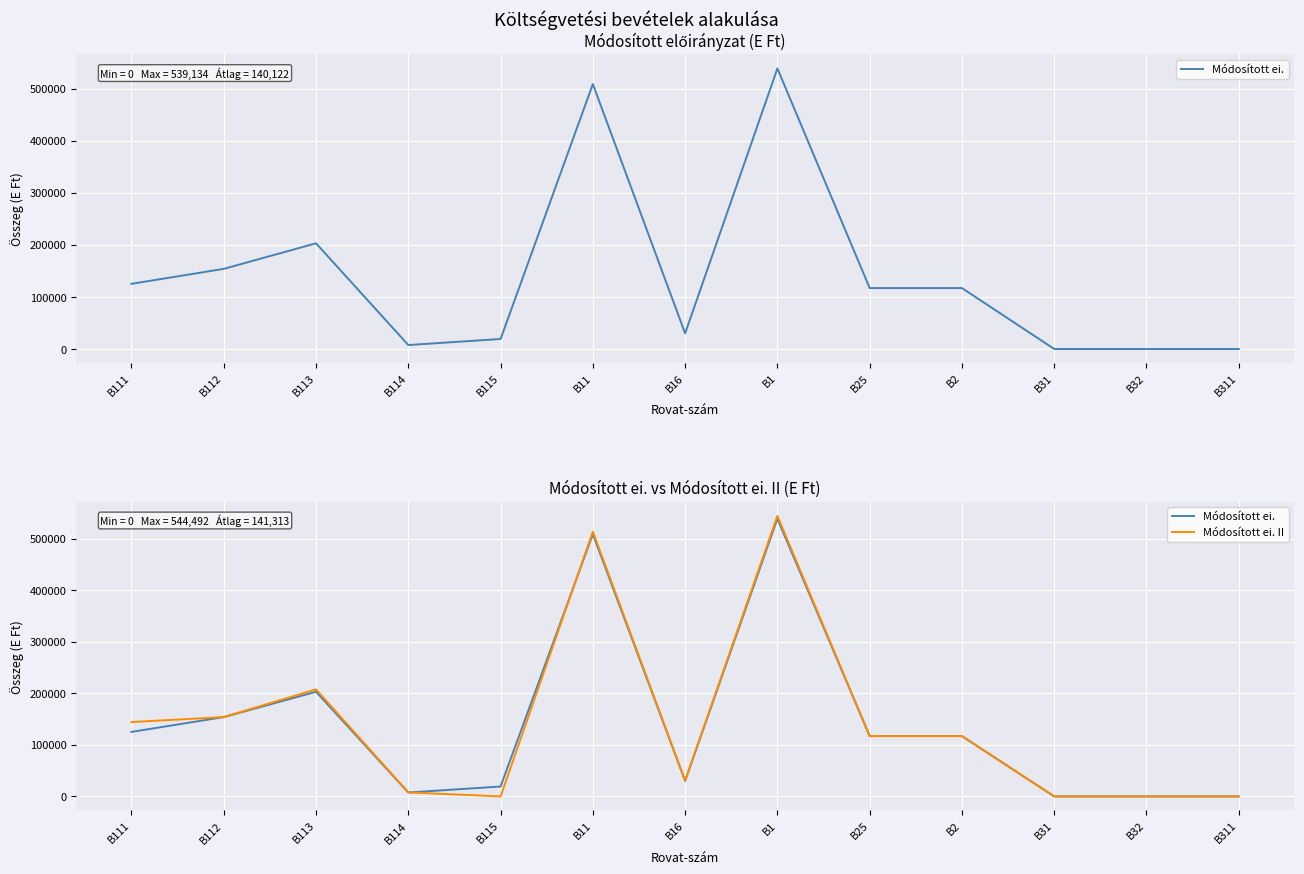

What is the approximate value of Módosított ei. at B1?

539134